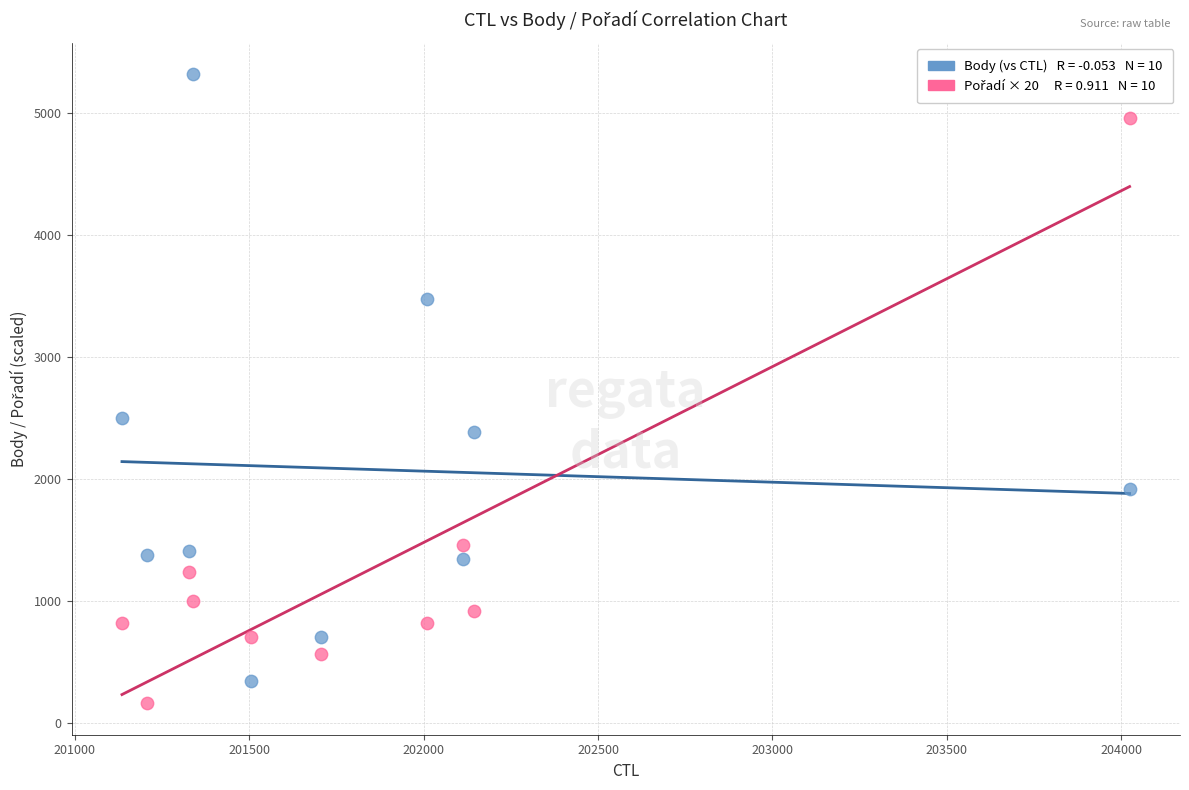

Across all series, what Y value is closest to 2740?

2502